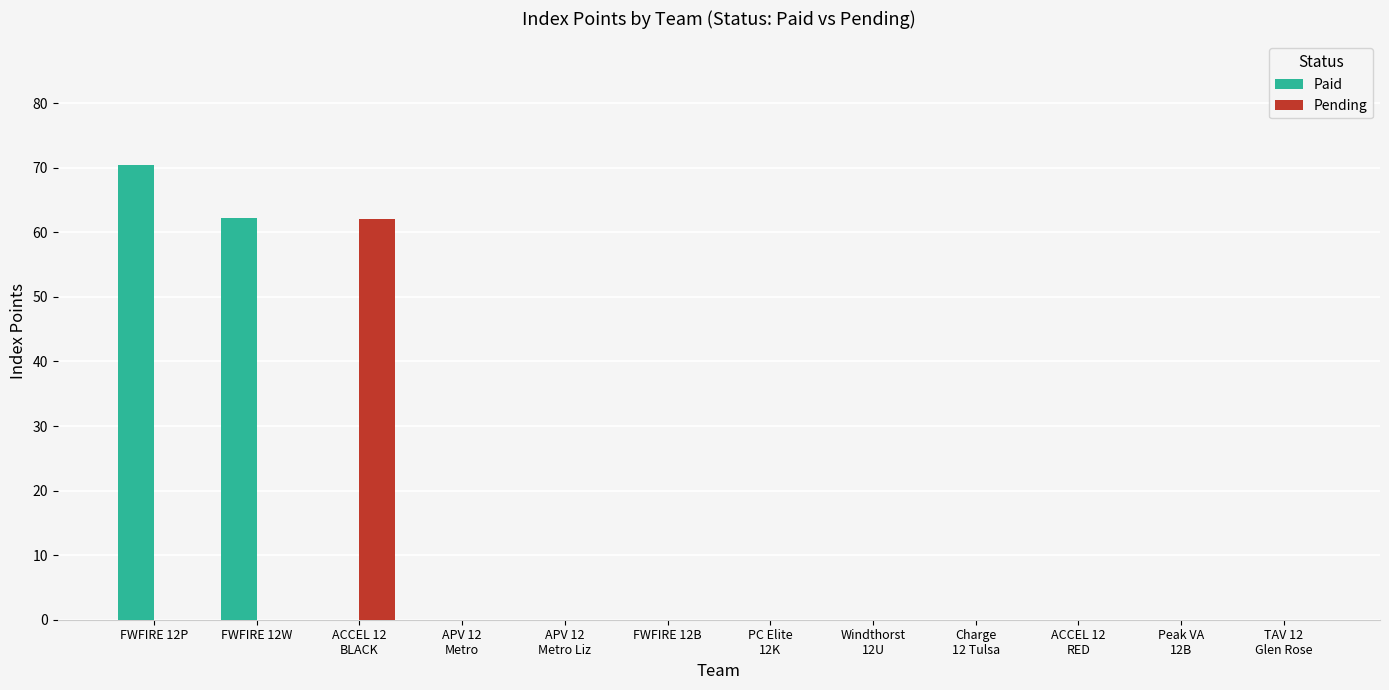

Which series has the largest total across all categories?

Paid